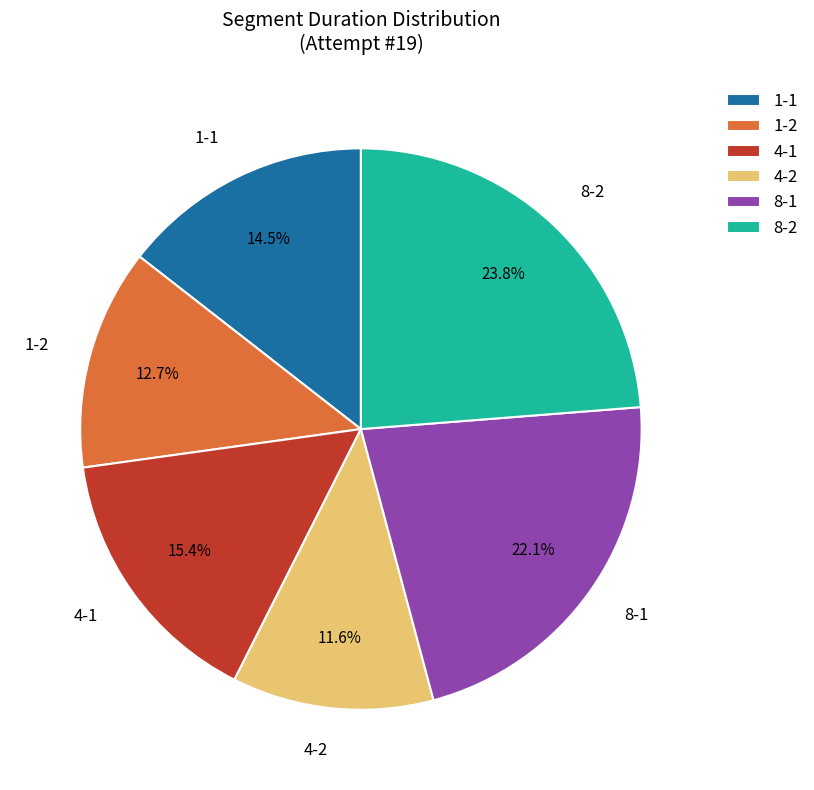

Which category has the smallest portion of the pie?

4-2